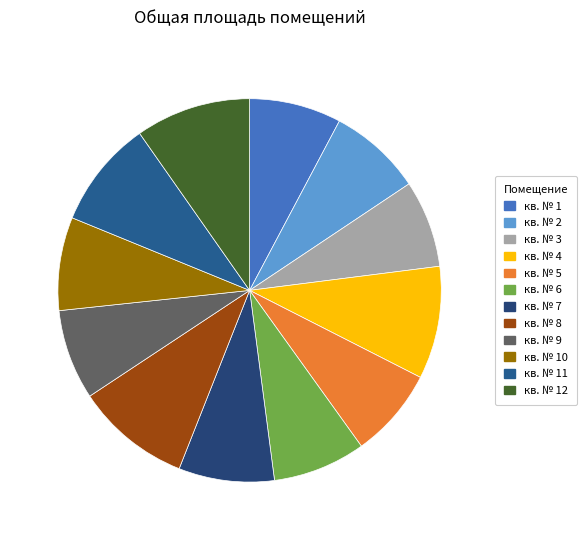

To the nearest percent, what is the average slice percentage?

8%